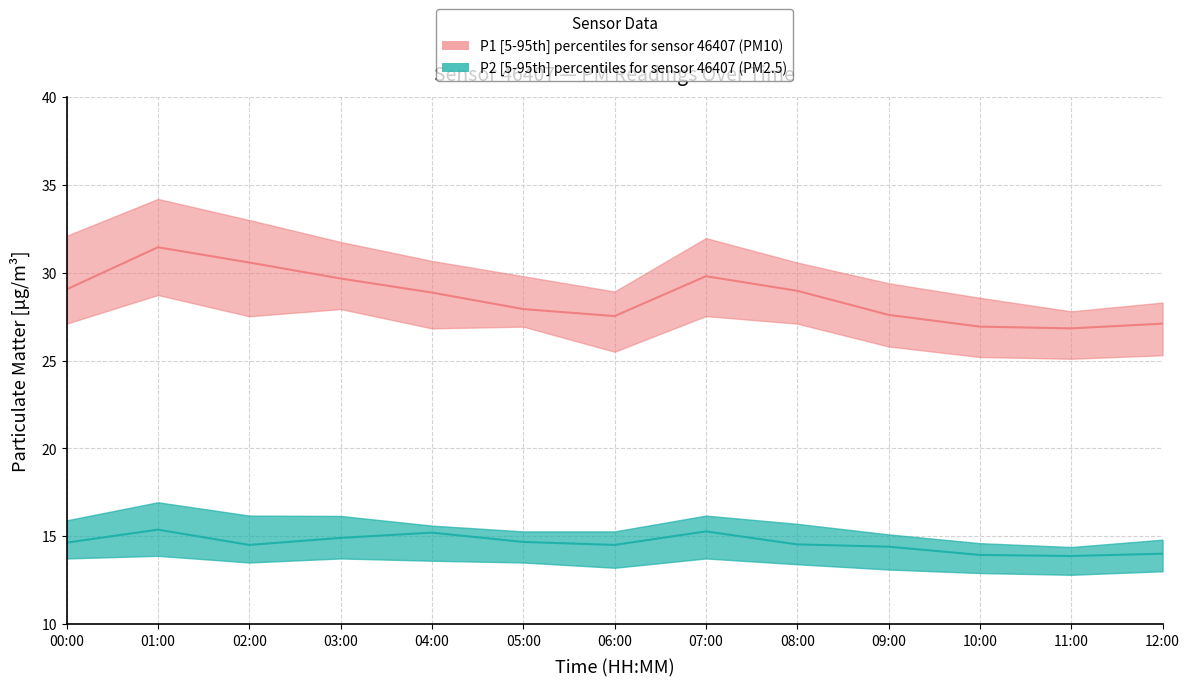

How many interior local peaks does the P1_lower series have?

4